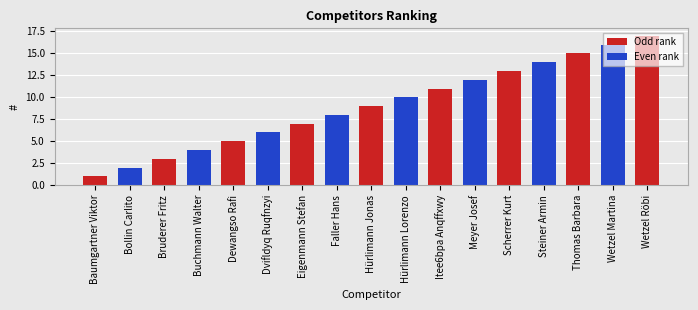

What position from the right is Wetzel Röbi?

1